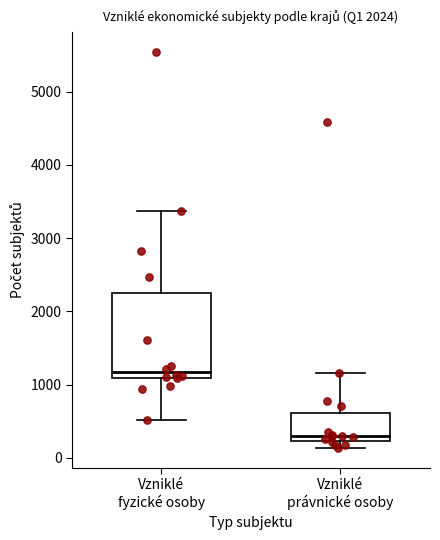

Which box is the tallest, from its lower edge to its upper edge?

Vzniklé fyzické osoby